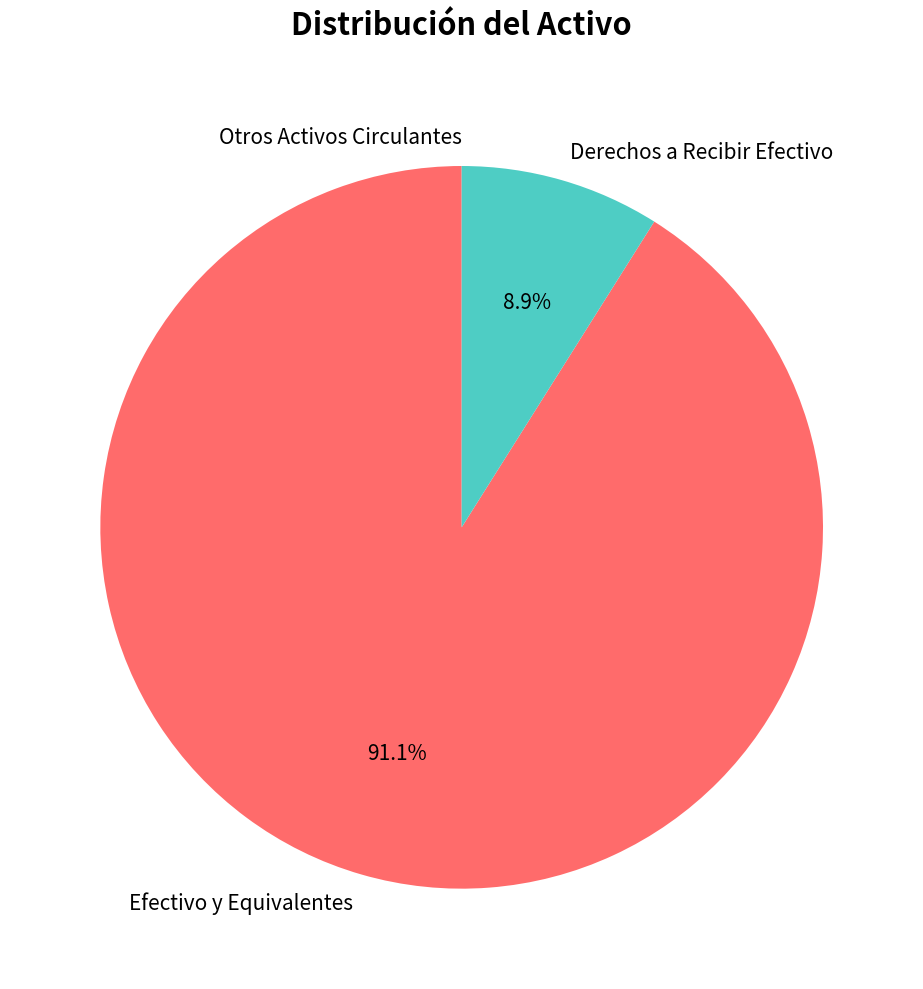

What portion of the pie excludes Efectivo y Equivalentes?

8.9%